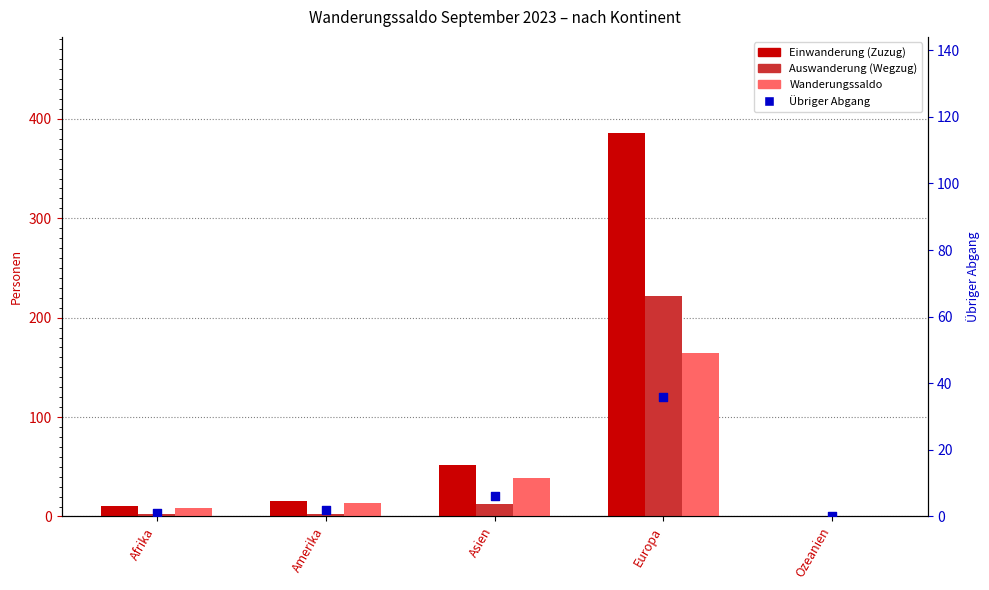

At how many categories does at least one series exceed 196?

1